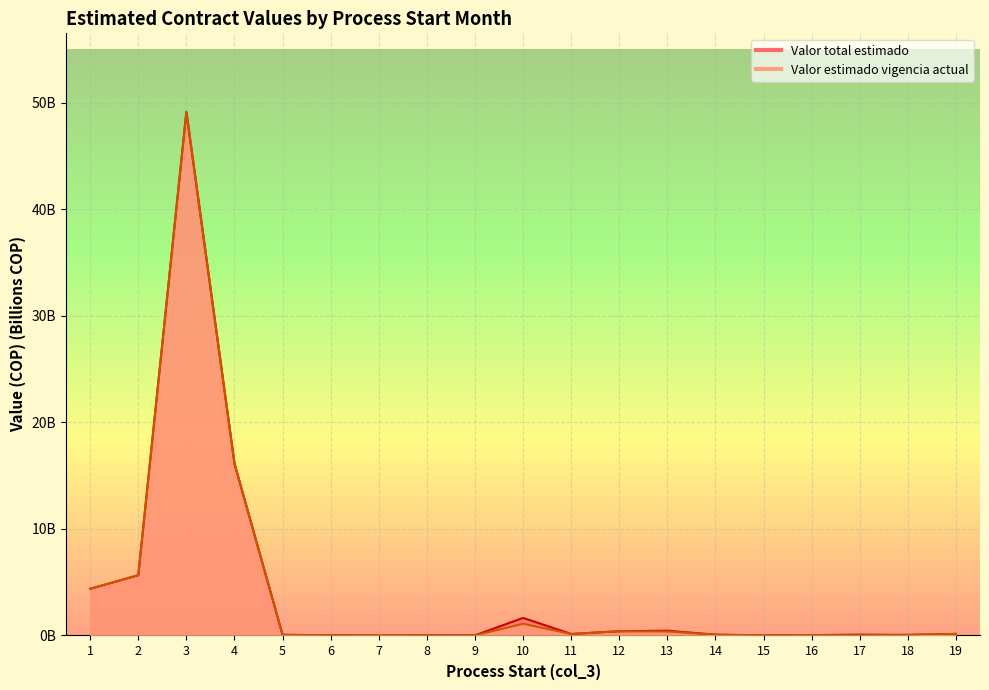

The value of Valor estimado vigencia actual line at 15 is 0.0. True or false?

True